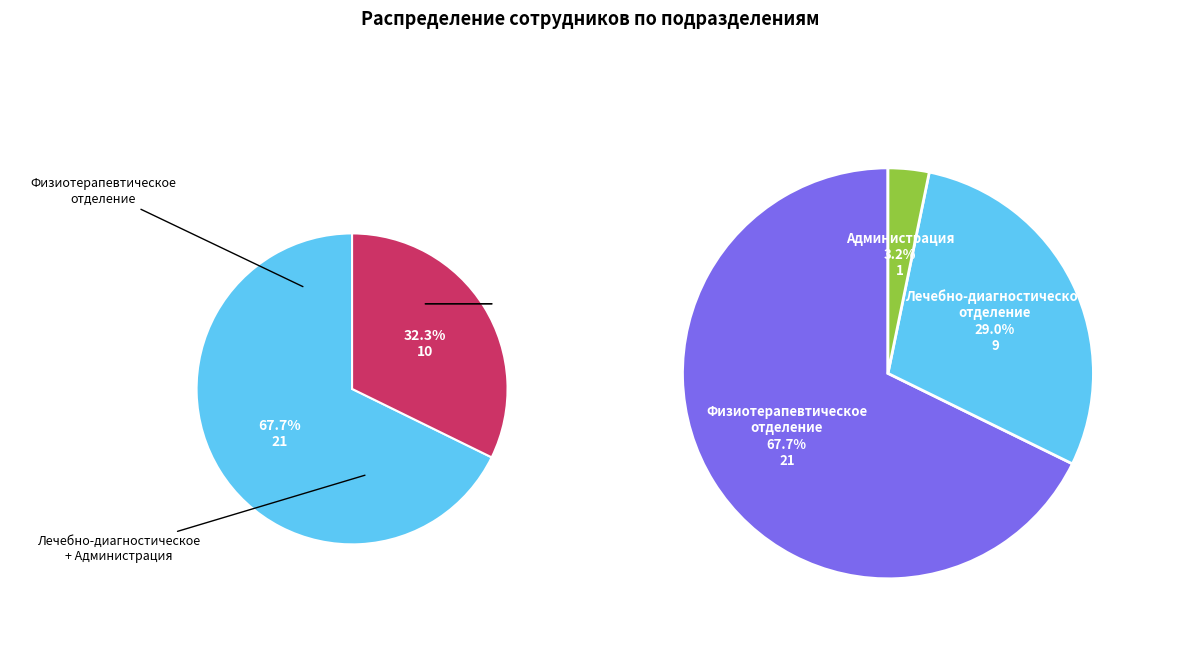

Do Физиотерапевтическое отделение and Администрация together represent more than half of the pie?

Yes